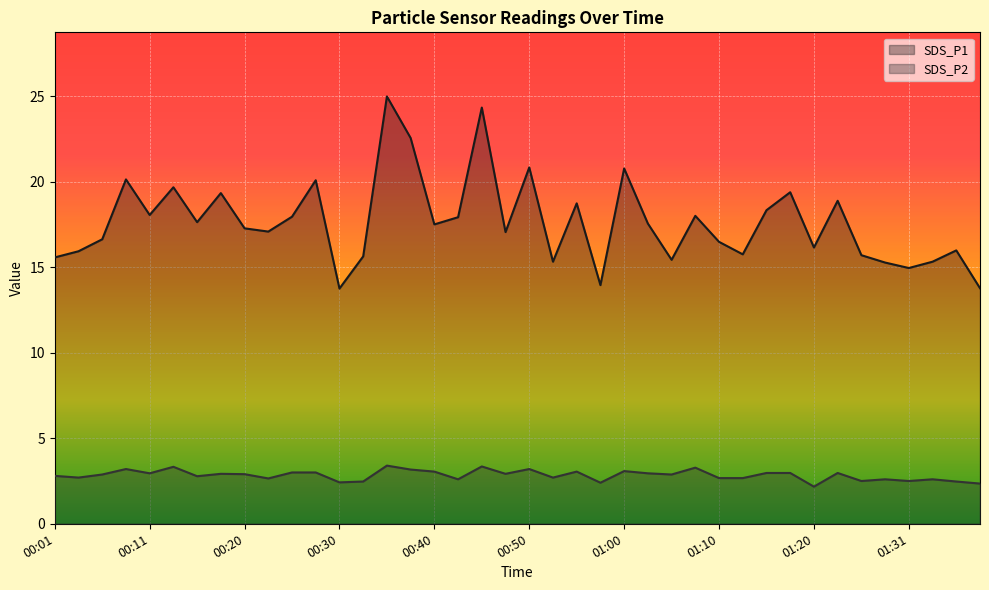

True or false: SDS_P1 and SDS_P2 cross at least once.

False